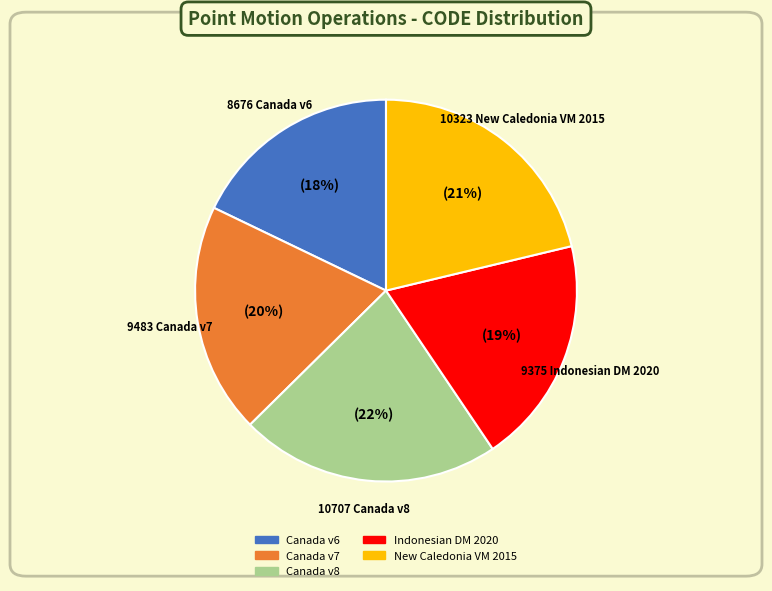

To the nearest percent, what is the difference between the largest and smallest slice percentages?

4%